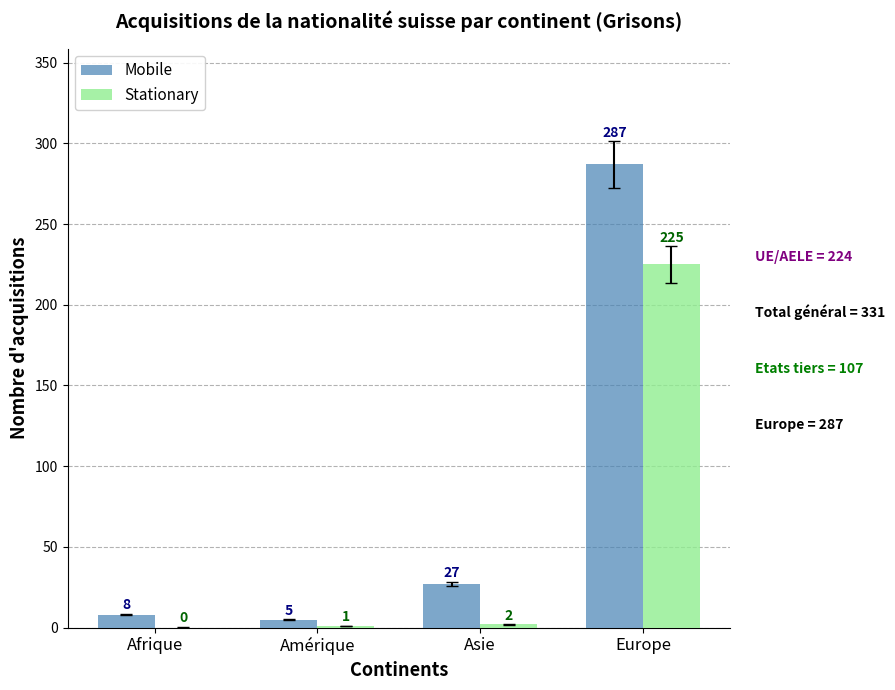

What is the sum of all Stationary values?

228